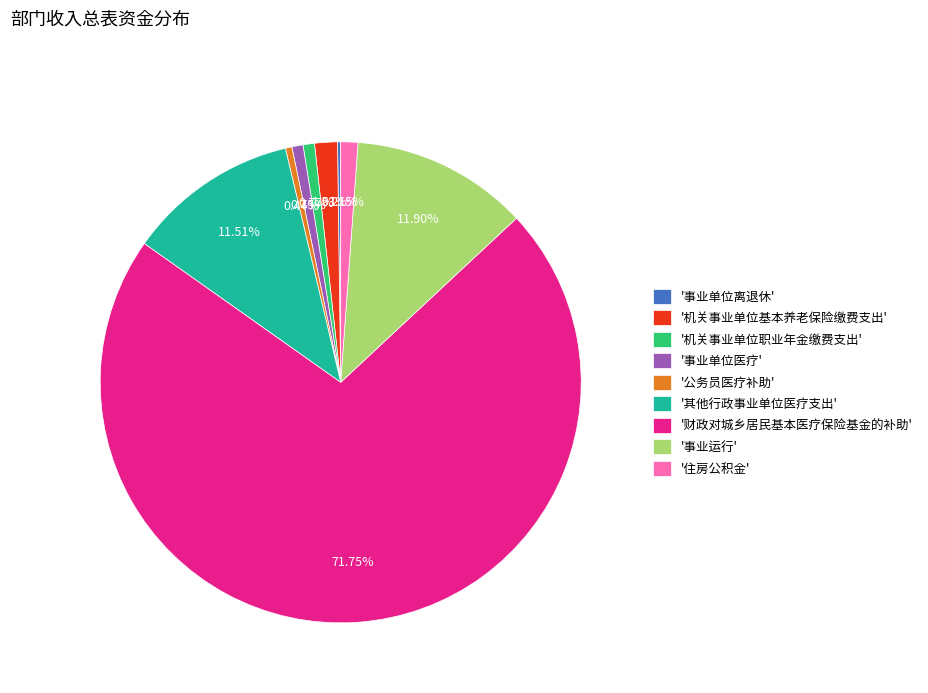

Is there a majority slice in this chart?

Yes